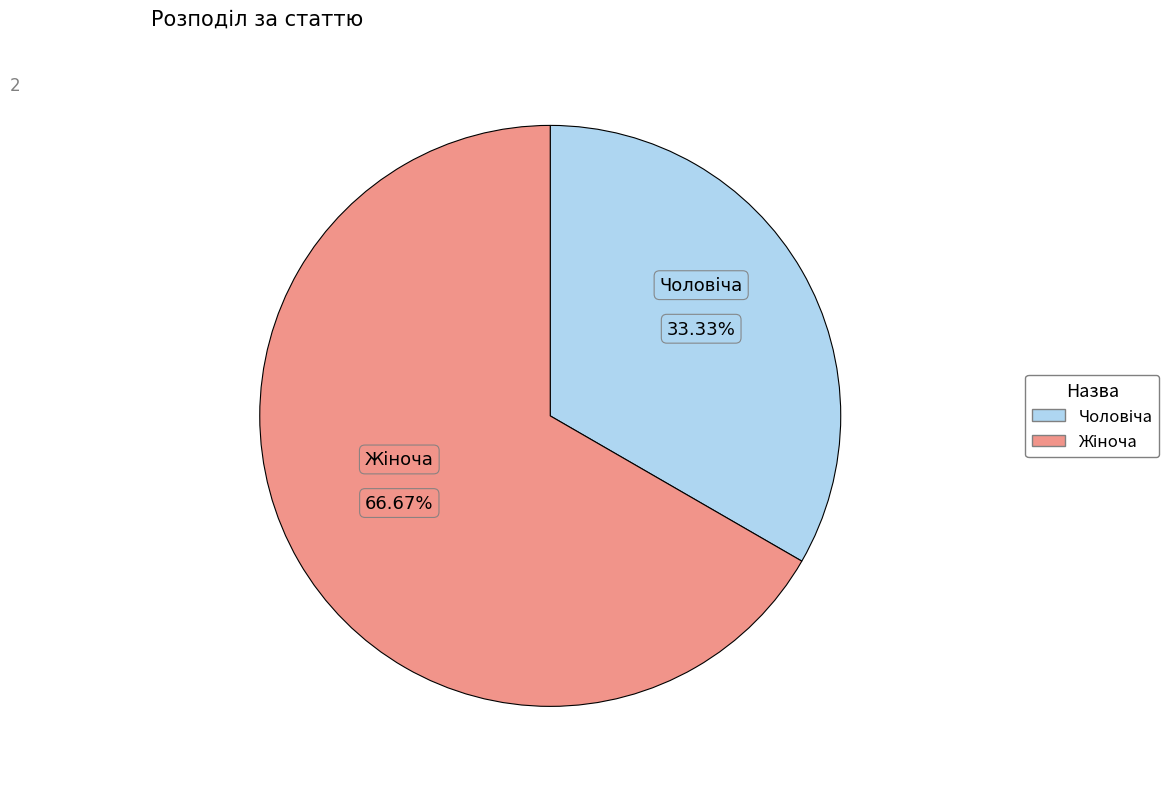

Does any single category account for the majority?

Yes